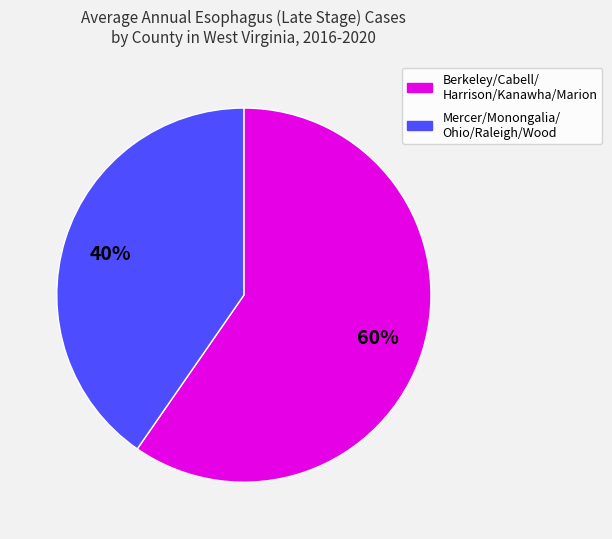

To the nearest percent, what is the average slice percentage?

50%